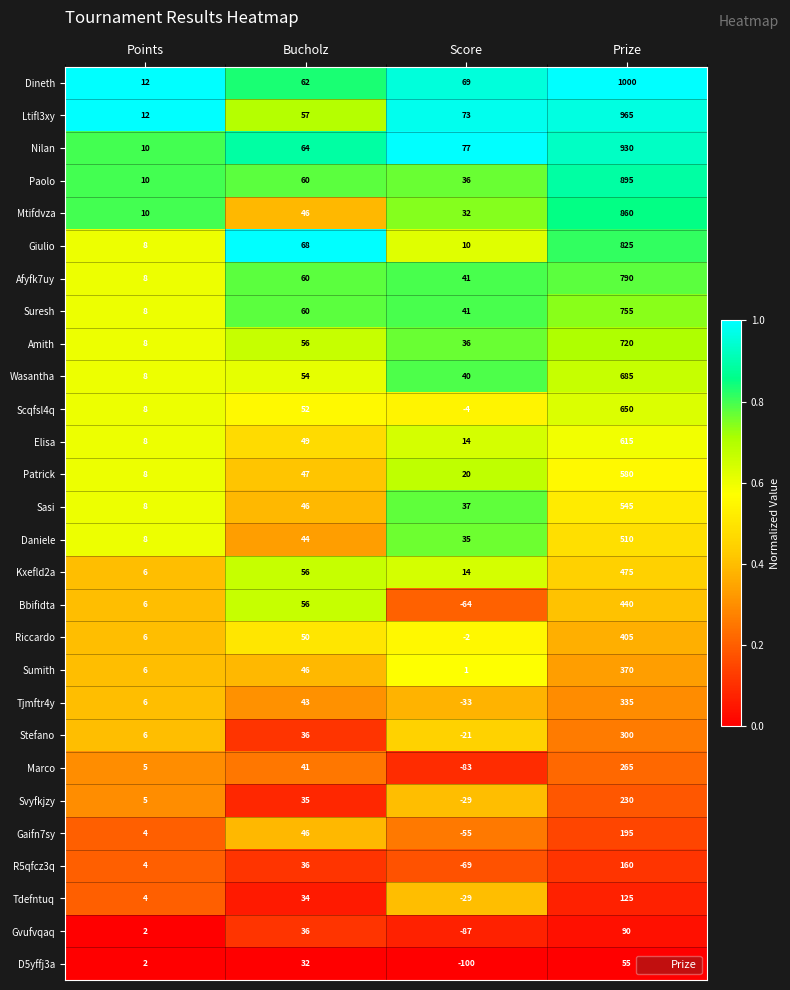

What is the difference between the highest and lowest values at Points?

10